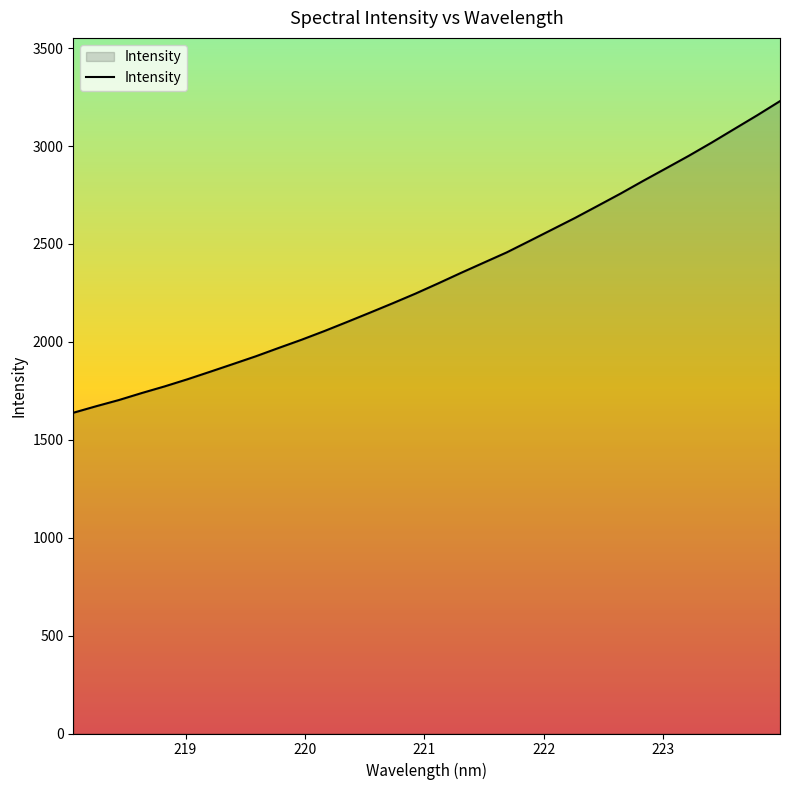

What is the smallest value displayed?

1637.9